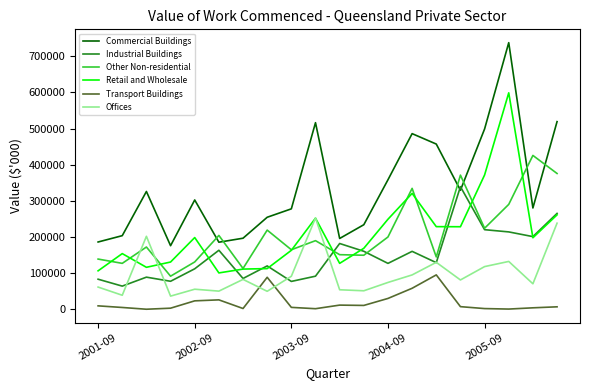

Rank the series by their maximum value, from highest to lowest.

Commercial Buildings, Retail and Wholesale, Other Non-residential, Industrial Buildings, Offices, Transport Buildings